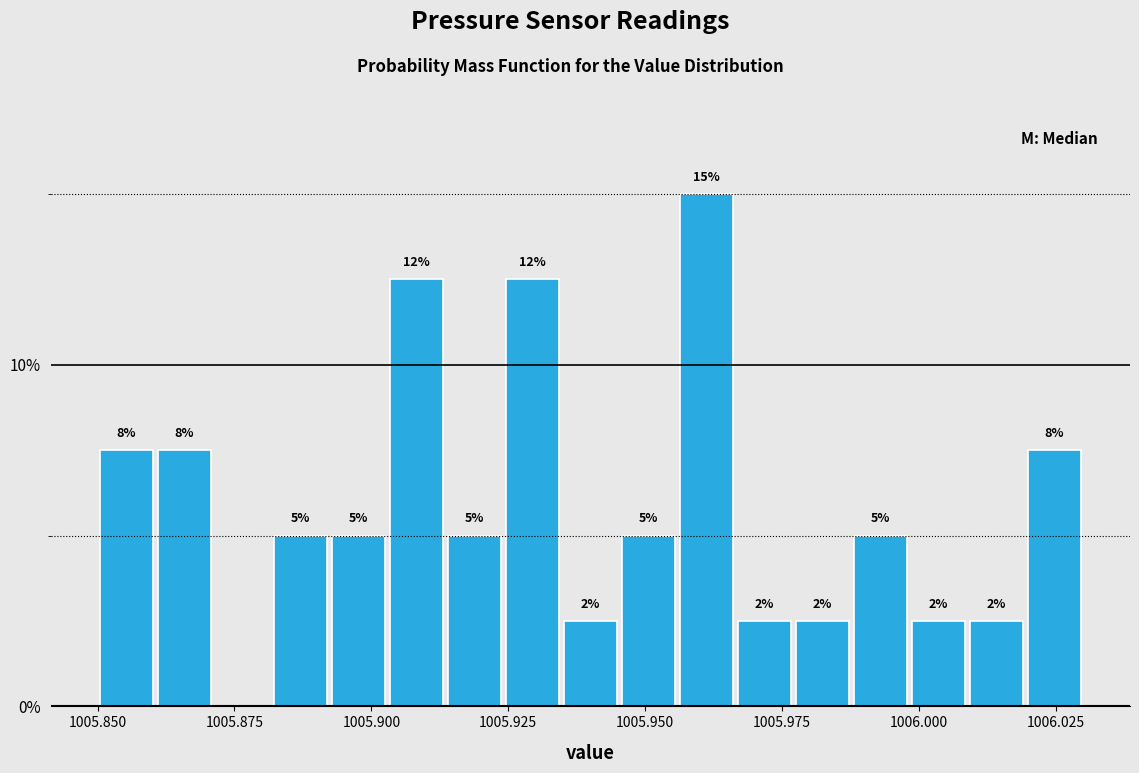

Read against the x-axis, roughly where is the centre of the tallest bar?

1005.960